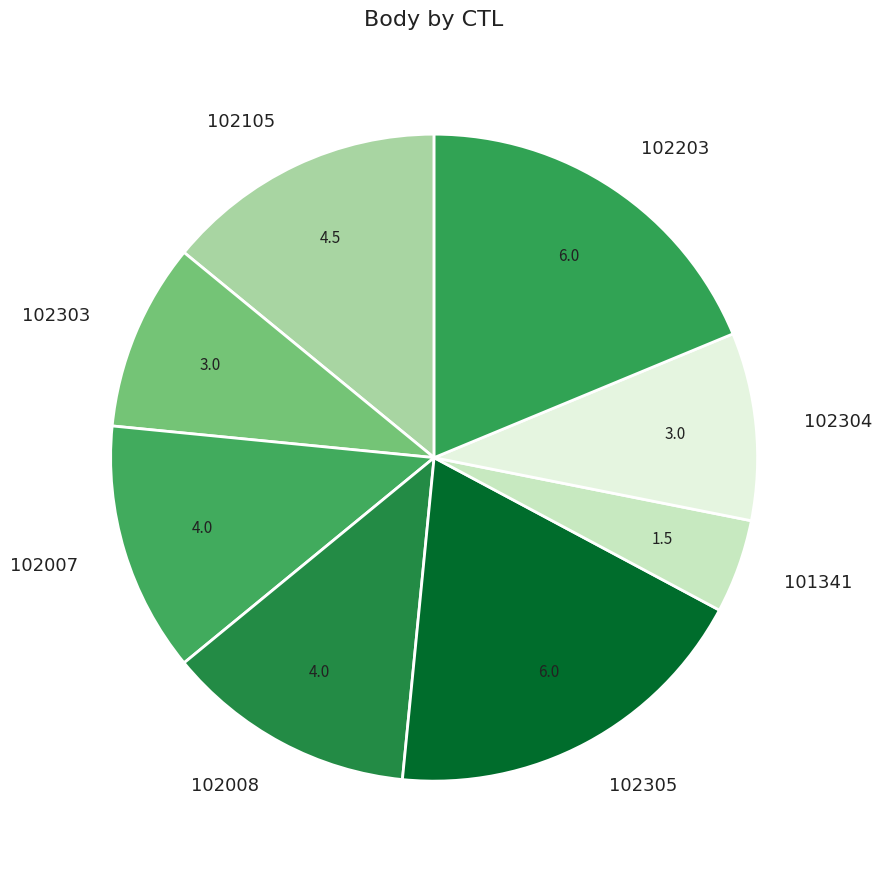

Does 102007 account for over 50% of the chart?

No